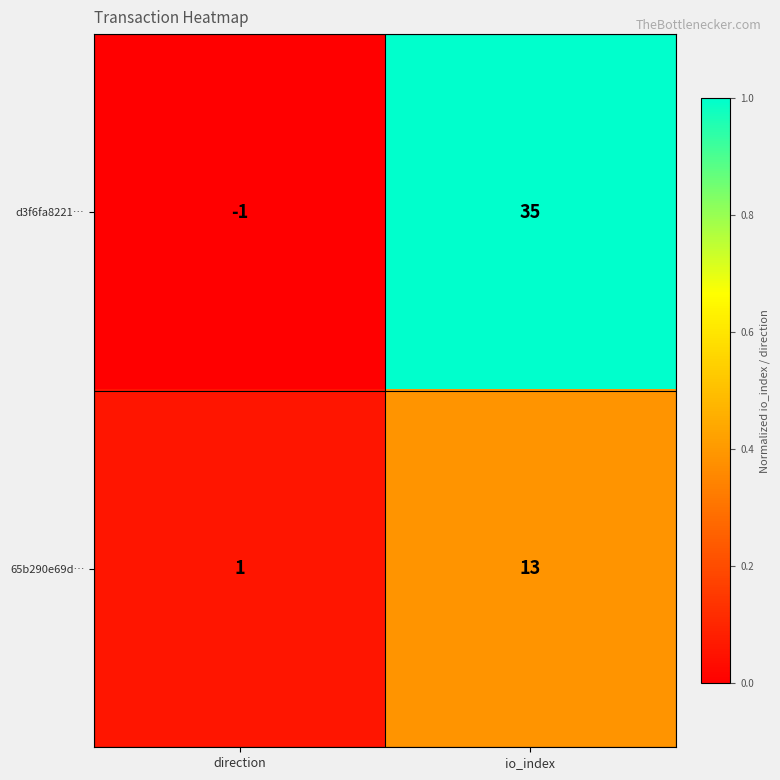

Reading right to left, transcribe all the data shown in this chart.

d3f6fa8221…: io_index=35	direction=-1
65b290e69d…: io_index=13	direction=1